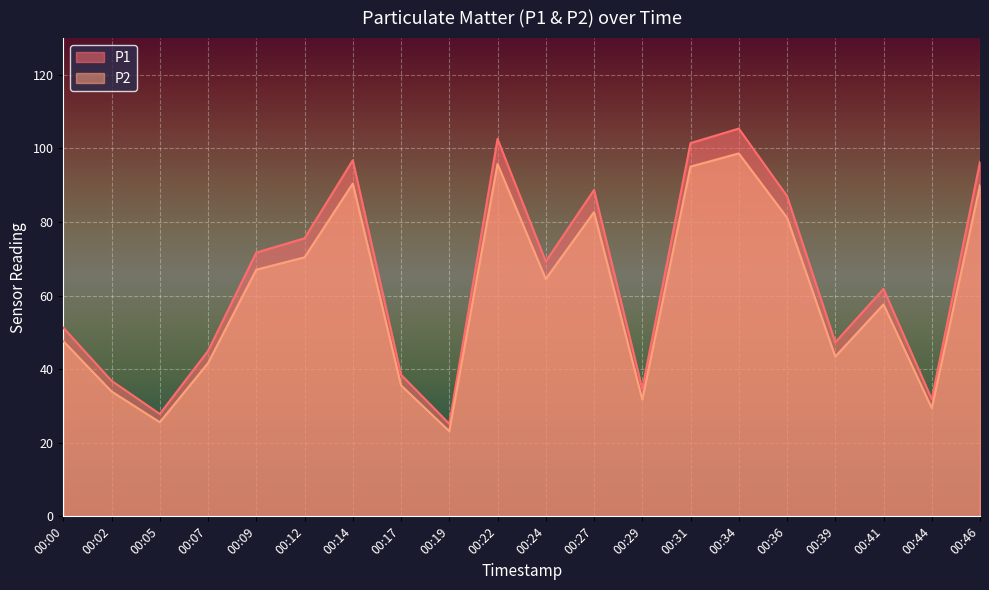

Which label corresponds to the largest value in the chart?

00:34